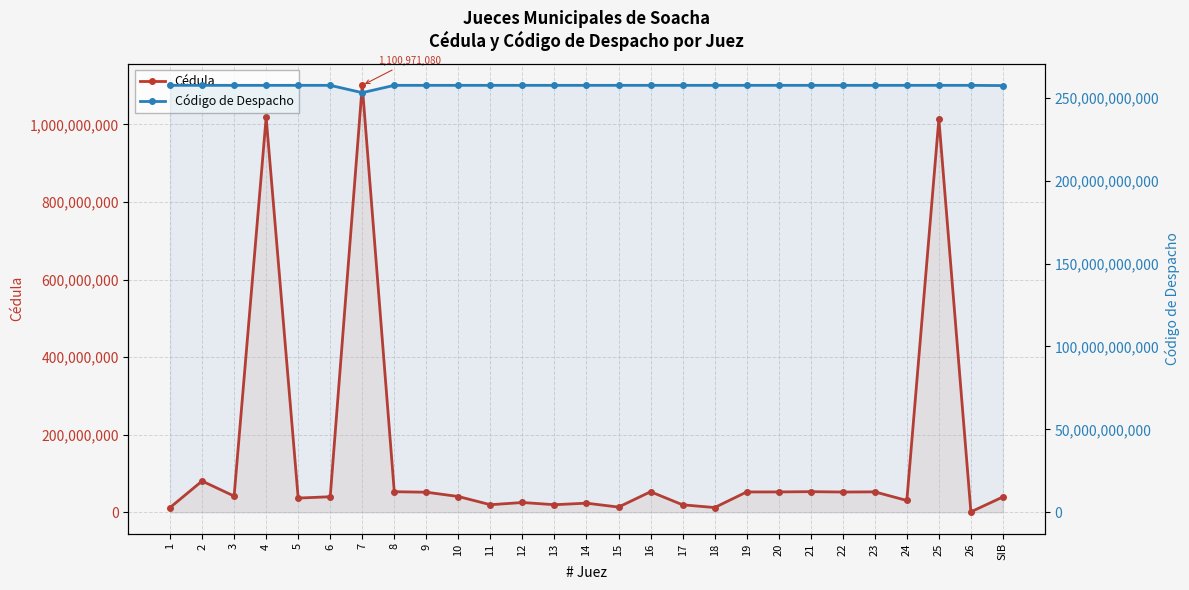

Read the Cédula value at 23, to the nearest 100.

52602100